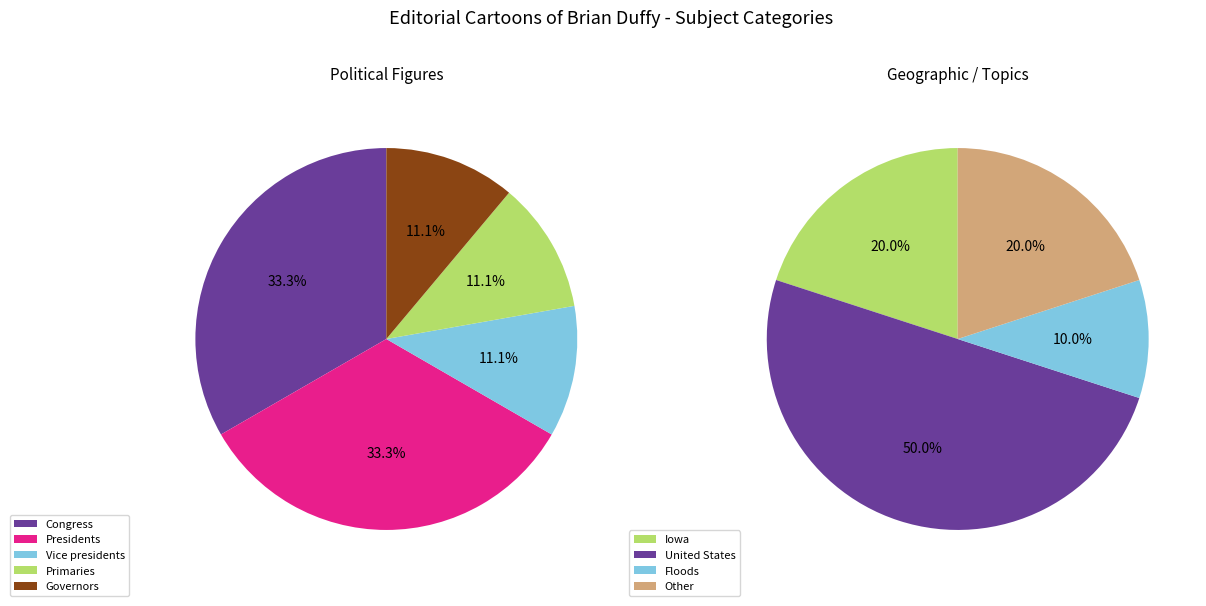

Does any single category account for the majority?

No